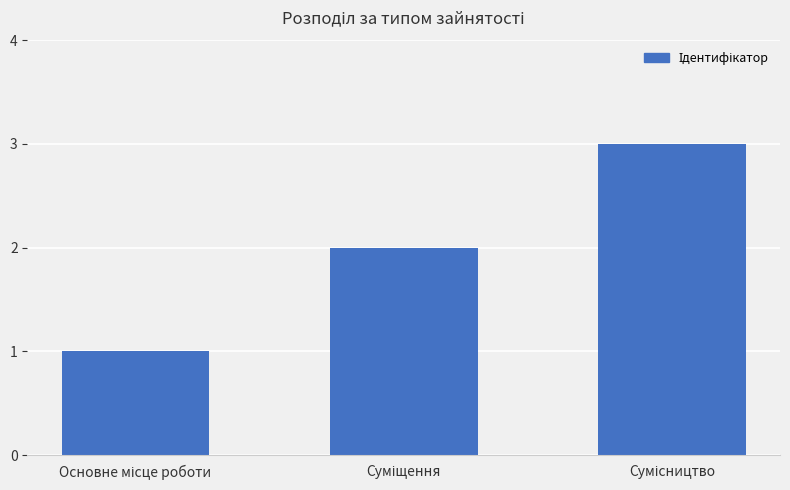

What is the greatest value displayed?

3